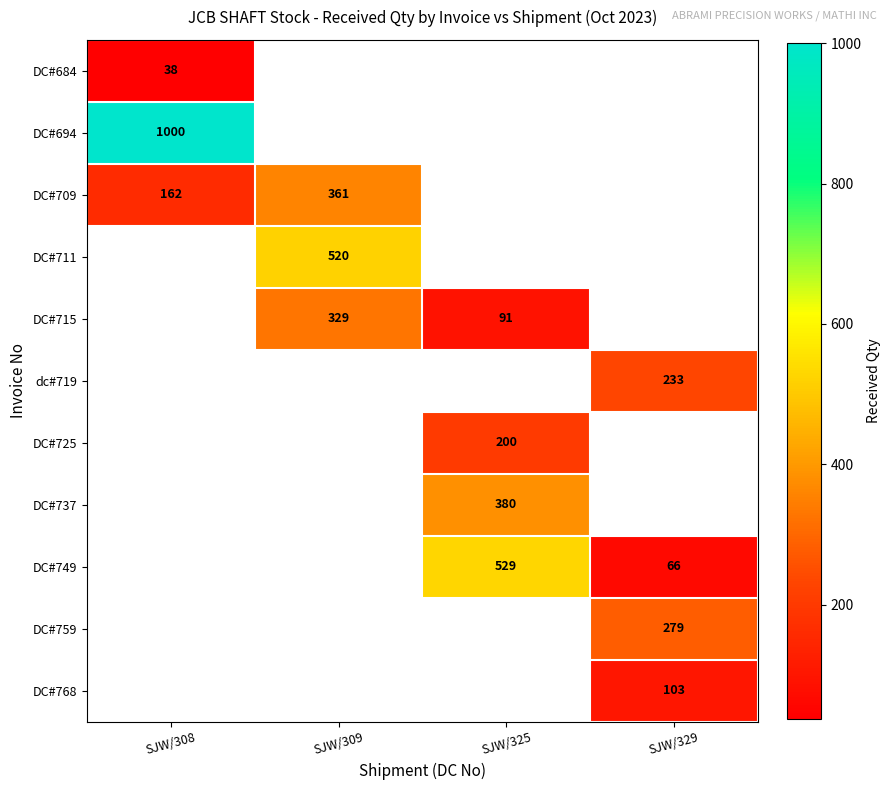

The value of DC#749 at SJW/325 is 797. True or false?

False